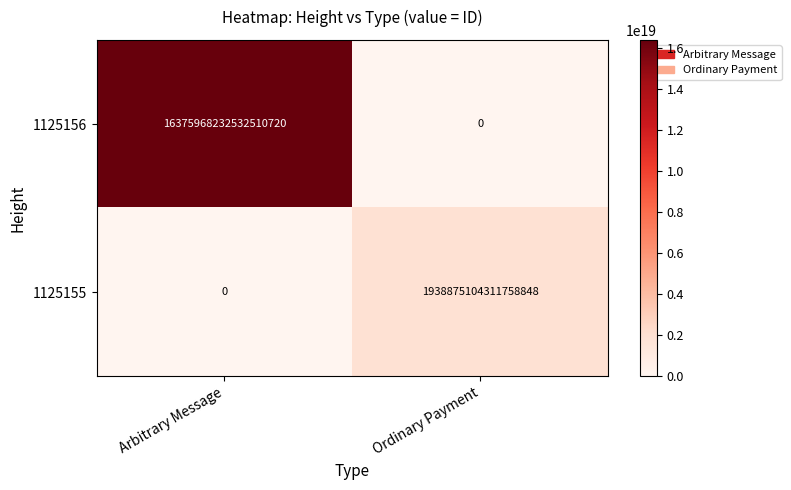

Rank the series by their maximum value, from highest to lowest.

1125156, 1125155